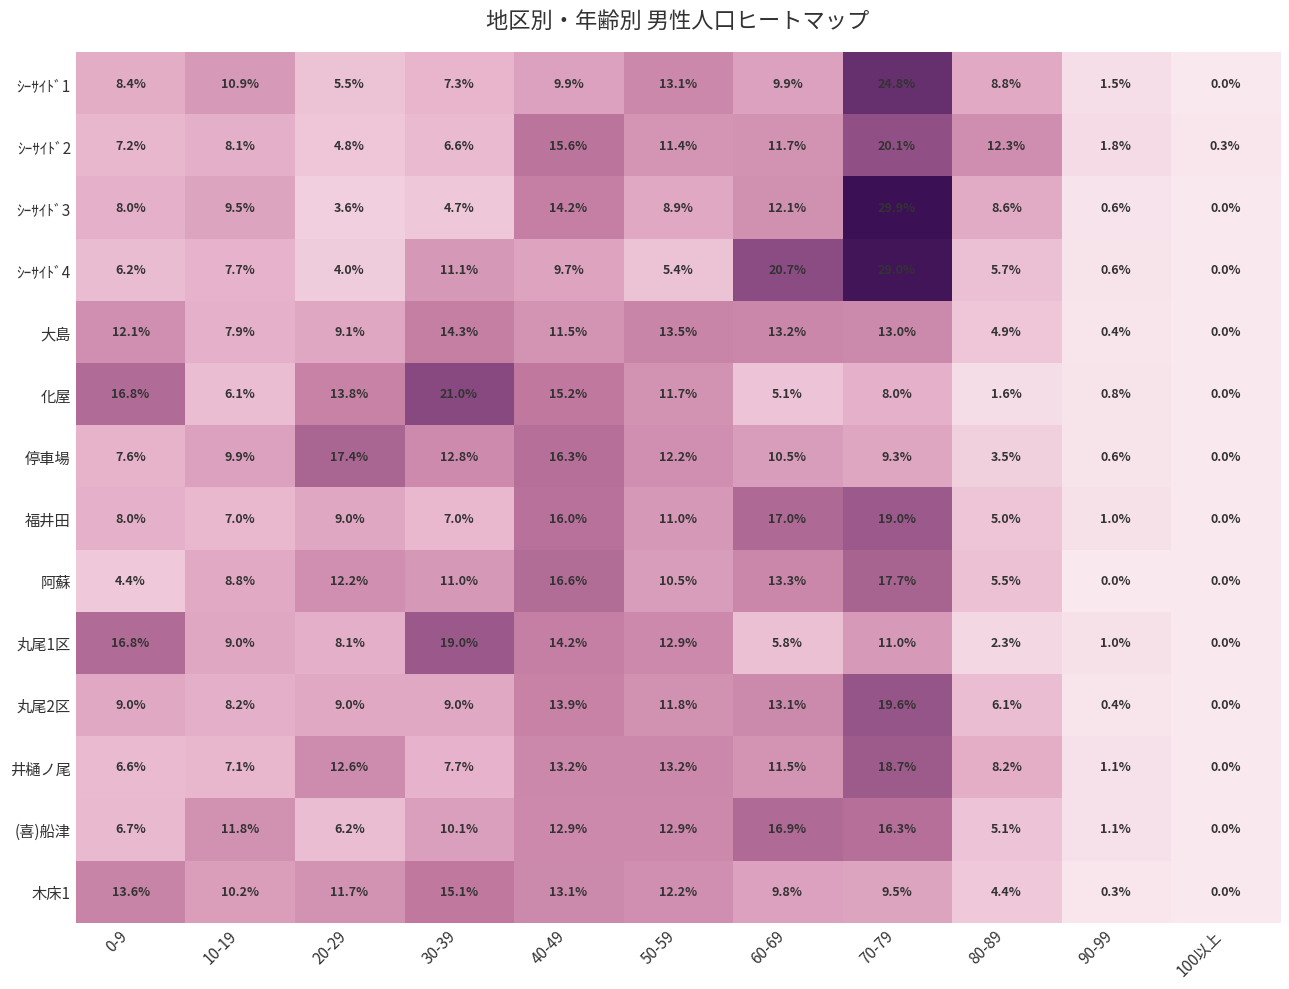

At which label does 井樋ノ尾 first exceed 8?

20-29